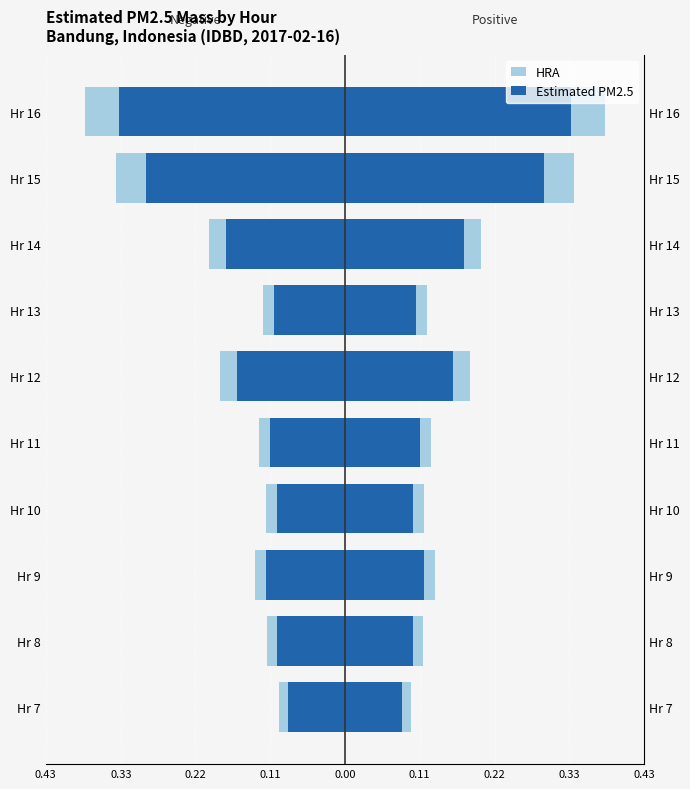

What is the difference between the maximum and minimum values in the HRA series?

0.3